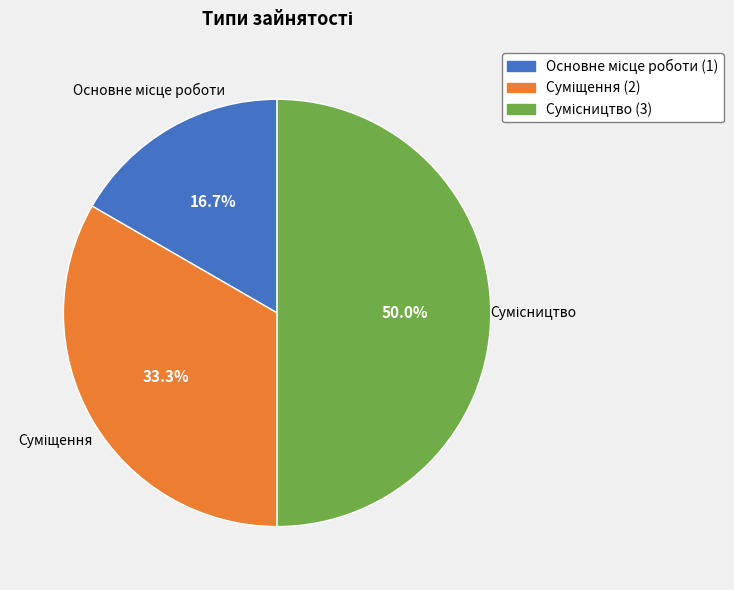

Do Основне місце роботи and Суміщення together represent more than half of the pie?

No